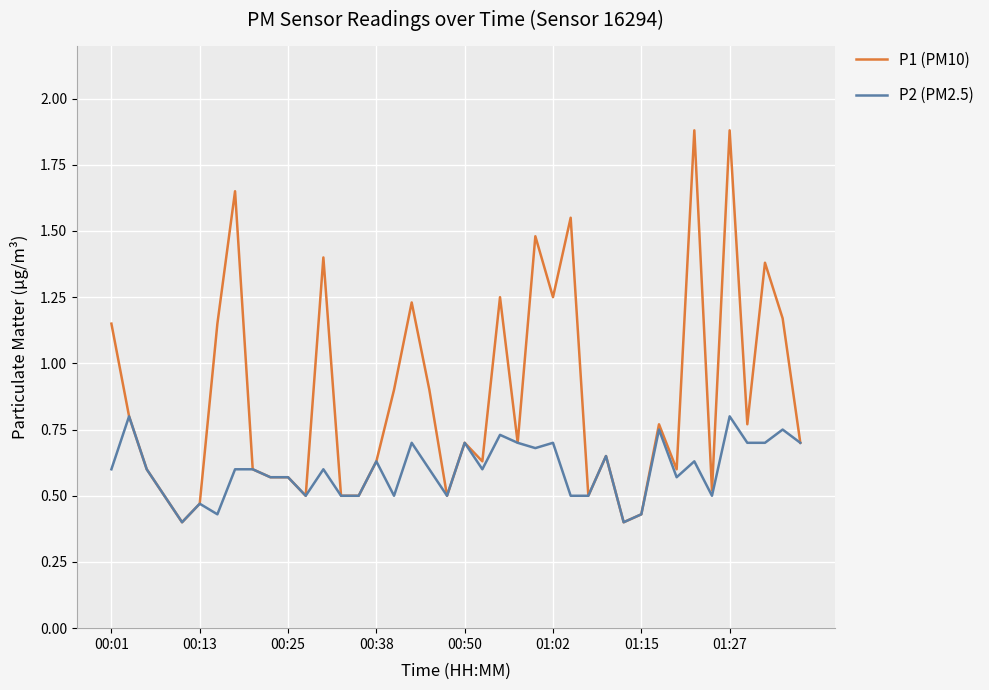

What is the maximum value shown in the chart?

1.9